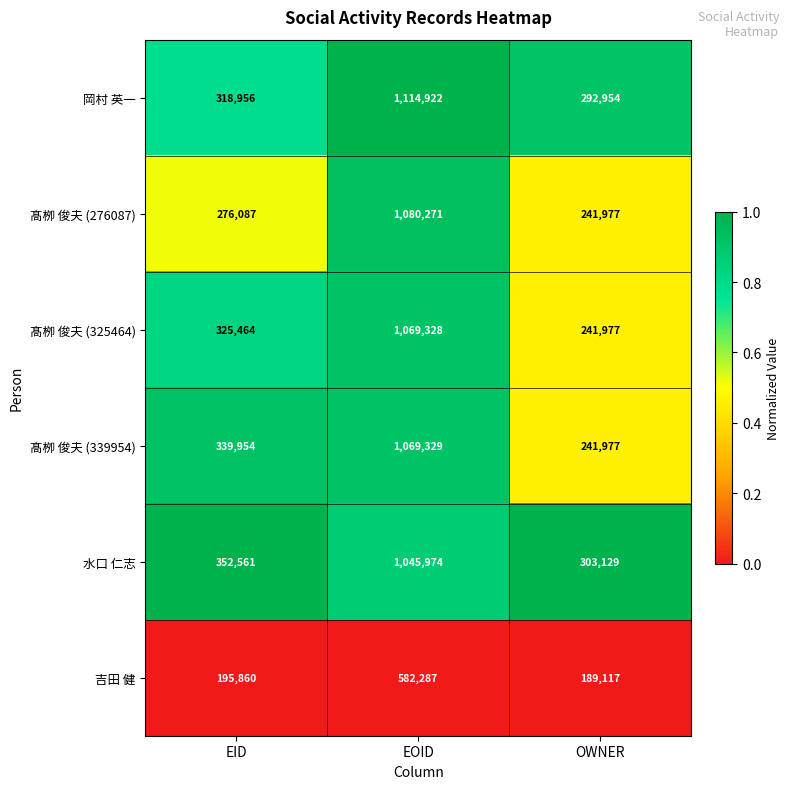

Reading left to right, extract all data points from this chart.

岡村 英一: EID=318956	EOID=1114922	OWNER=292954
髙栁 俊夫 (276087): EID=276087	EOID=1080271	OWNER=241977
髙栁 俊夫 (325464): EID=325464	EOID=1069328	OWNER=241977
髙栁 俊夫 (339954): EID=339954	EOID=1069329	OWNER=241977
水口 仁志: EID=352561	EOID=1045974	OWNER=303129
吉田 健: EID=195860	EOID=582287	OWNER=189117